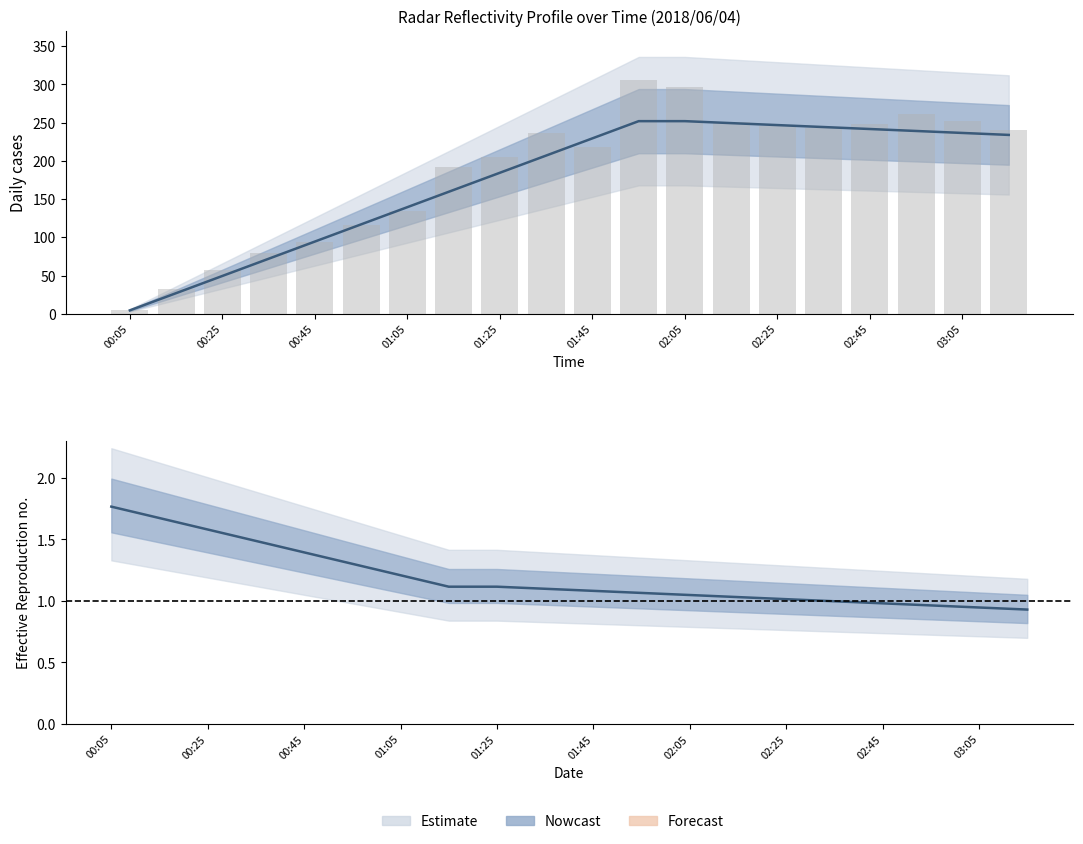

What is the sum of all Median values?

23.8